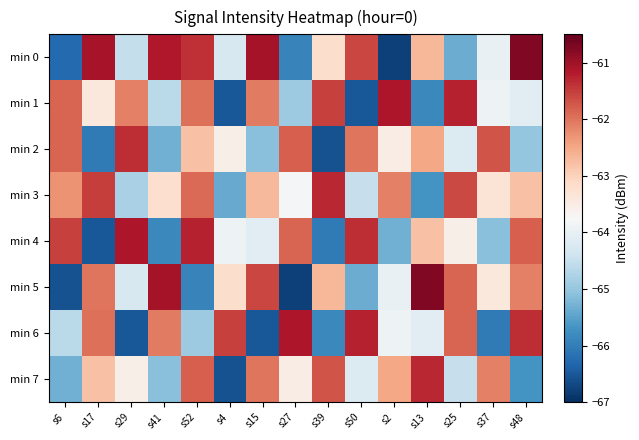

What is the greatest value displayed?

-60.8